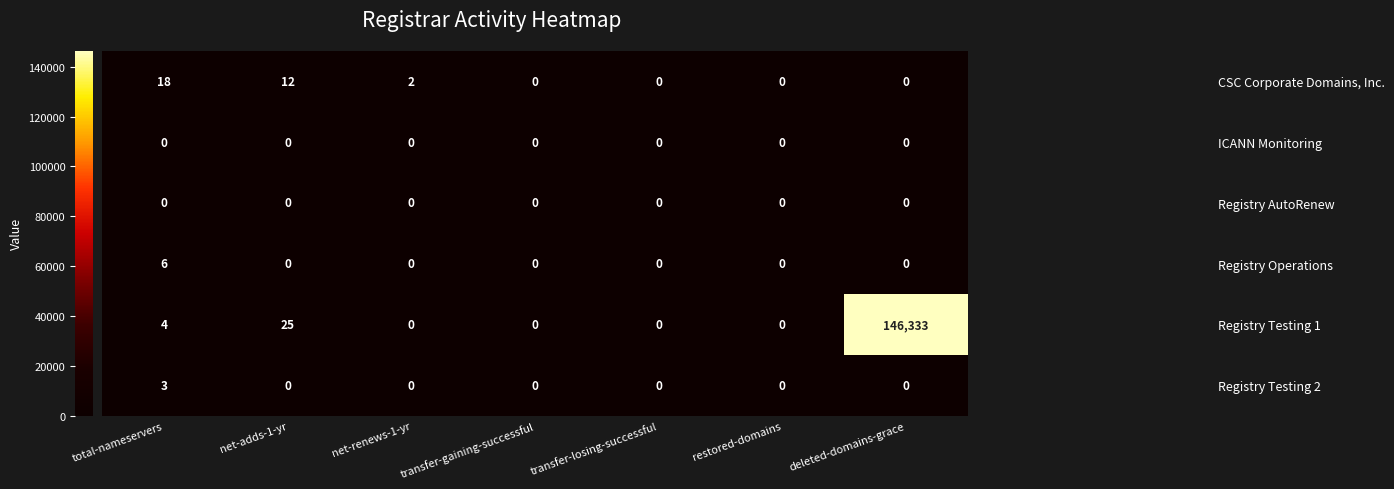

What is the sum of the Registry Testing 1 values at deleted-domains-grace and restored-domains?

146333